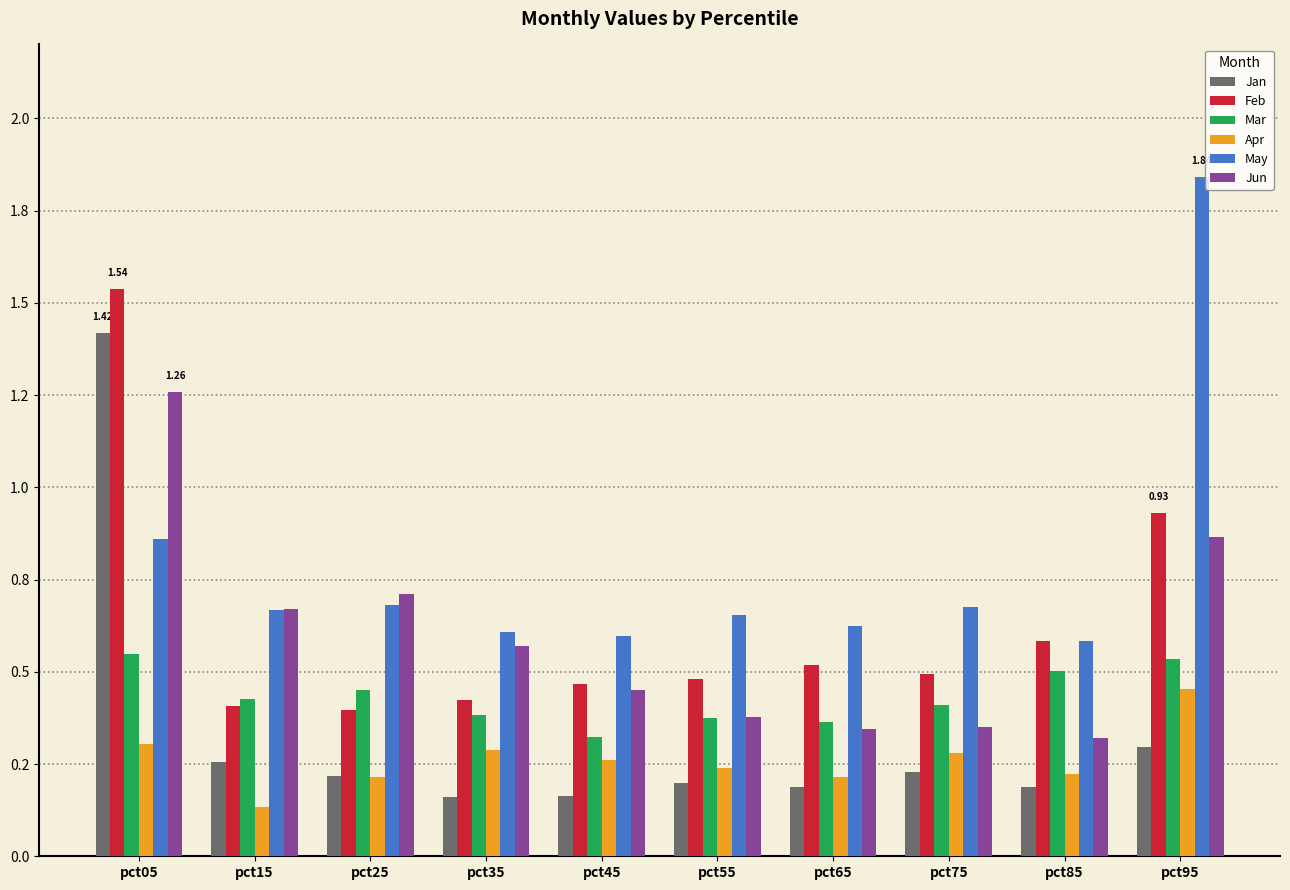

What is the difference between the Jun values at pct85 and pct95?

0.5